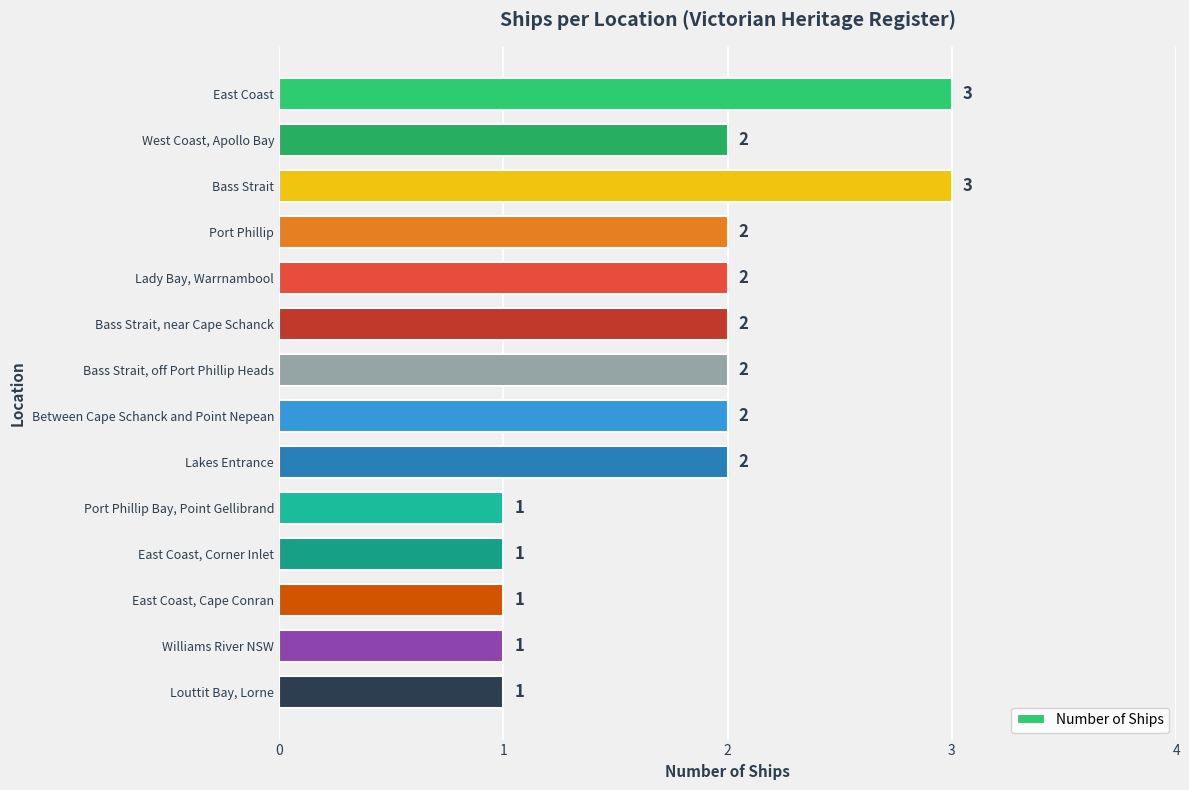

What is the sum of all values?

25